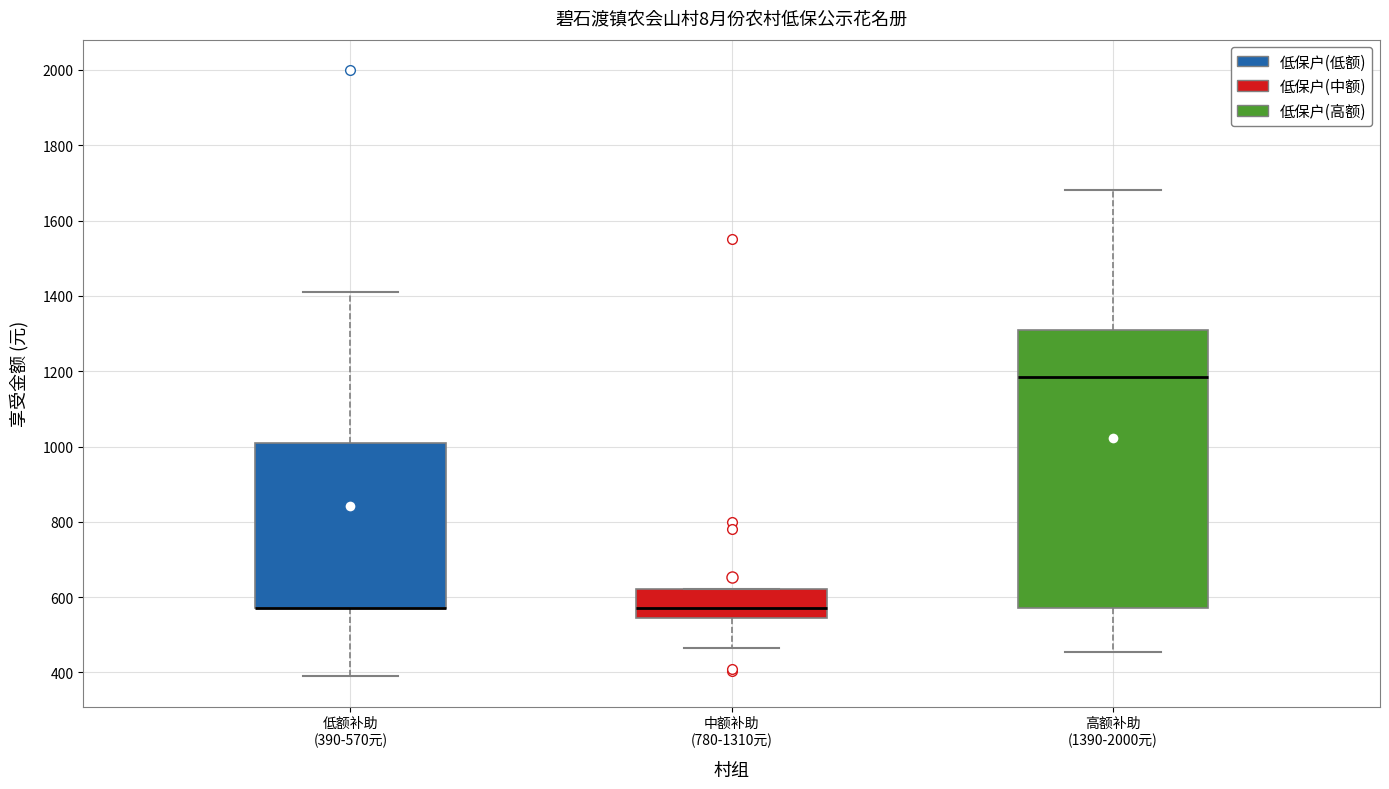

Reading left to right, transcribe this box plot: for each box, give where its median line is, the range the box spans, and where its two whiskers end, as read against the y-axis. The values are not printed on the chart, so give them approximately, as read against the axis.

低额补助 (390-570元): median 580 (drawn on the box's lower edge), box 580 to 1020, whiskers 400 to 1420
中额补助 (780-1310元): median 580, box 540 to 620, whiskers 460 to 620
高额补助 (1390-2000元): median 1180, box 580 to 1320, whiskers 460 to 1680